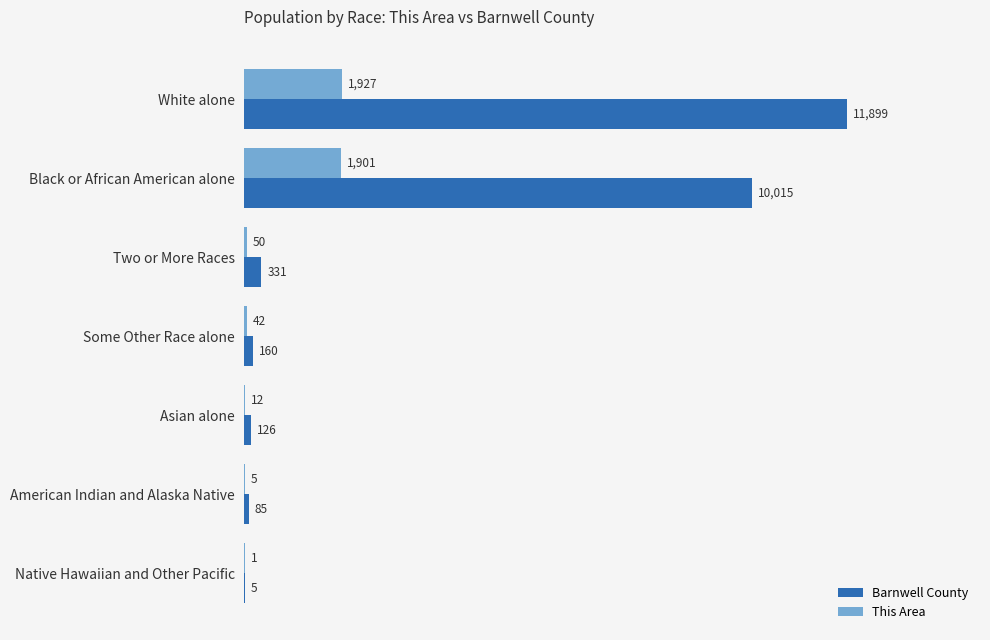

What is the sum of the Barnwell County values at American Indian and Alaska Native and Asian alone?

211